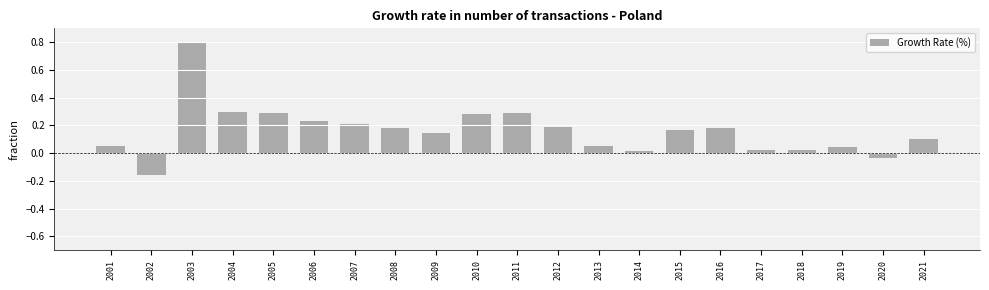

Between 2021 and 2009, which is larger?

2009